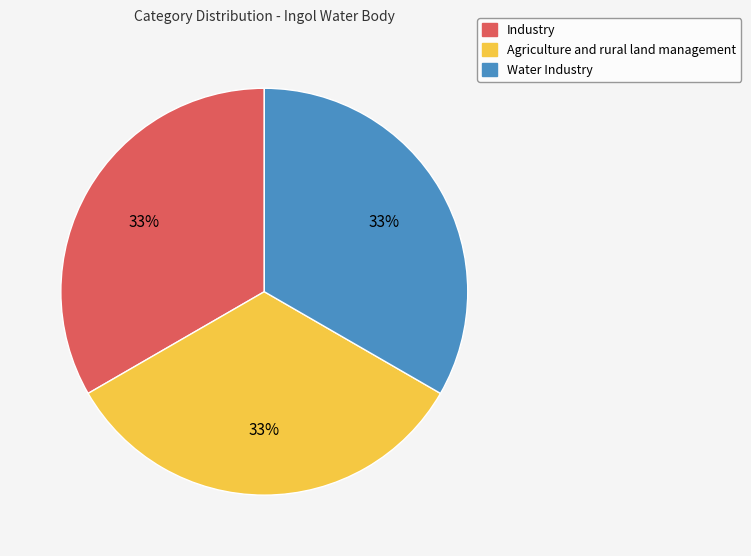

How many slices are in this pie chart?

3